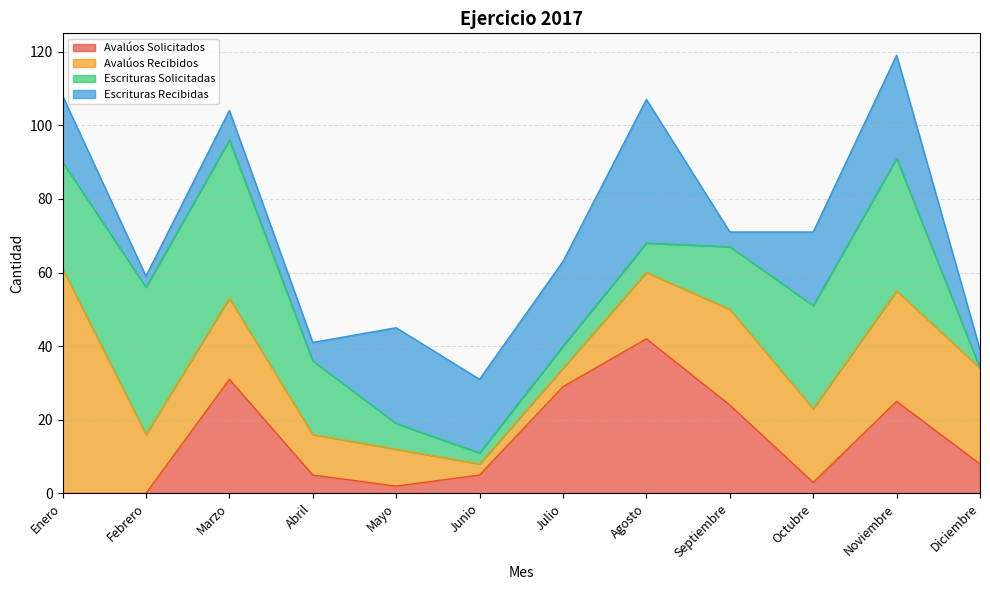

What is the sum of all Escrituras Recibidas values?

199